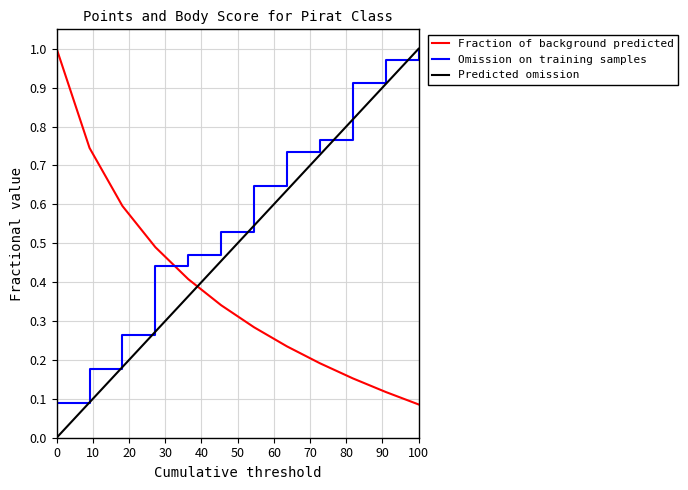

Is it true that Omission on training samples equals 0.4 at 100?

False